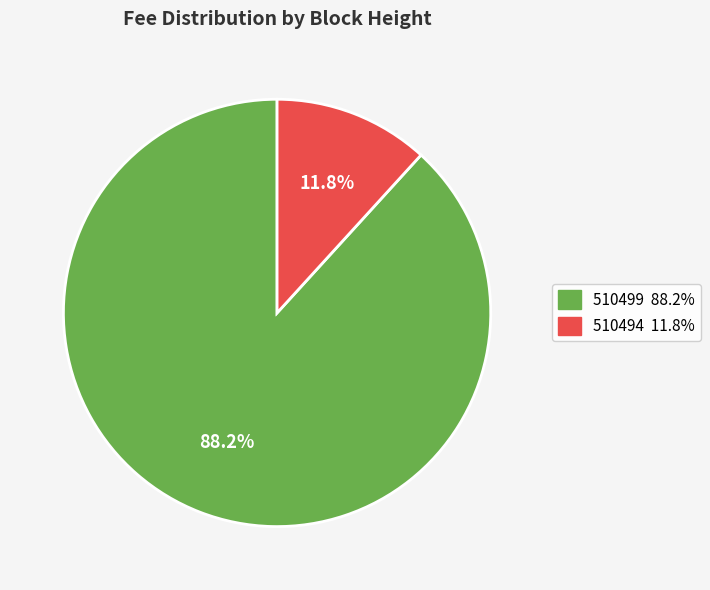

The 510499 slice represents 88% of the pie. True or false?

True